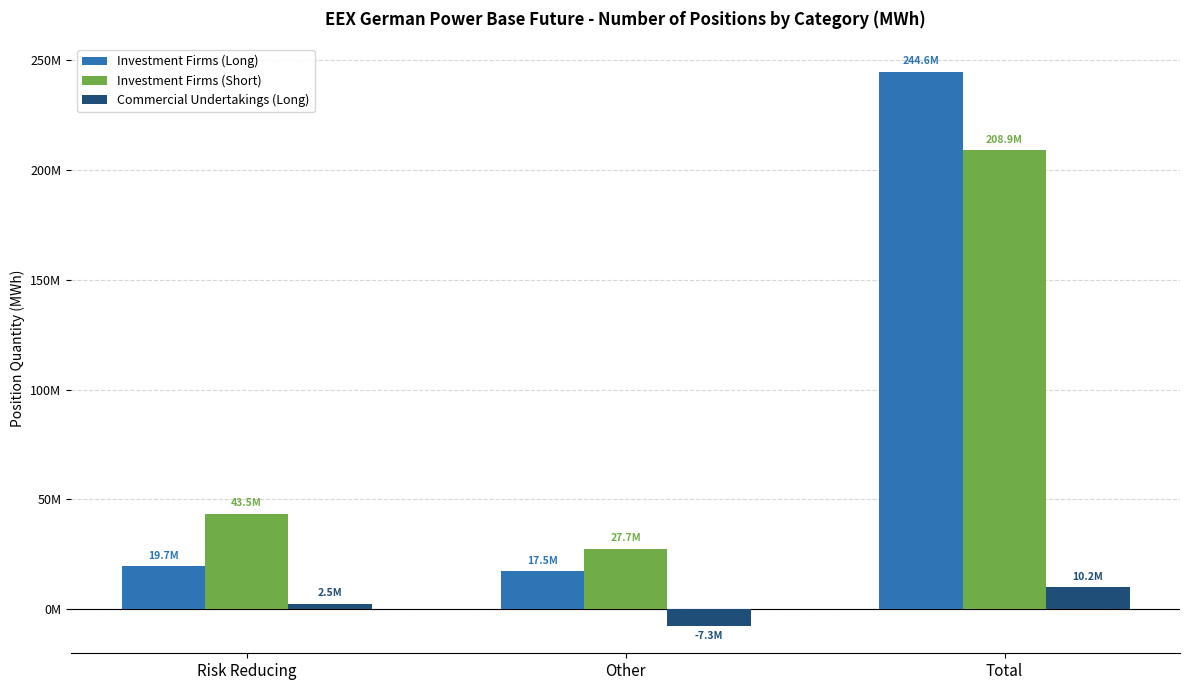

Does the chart contain any negative values?

Yes